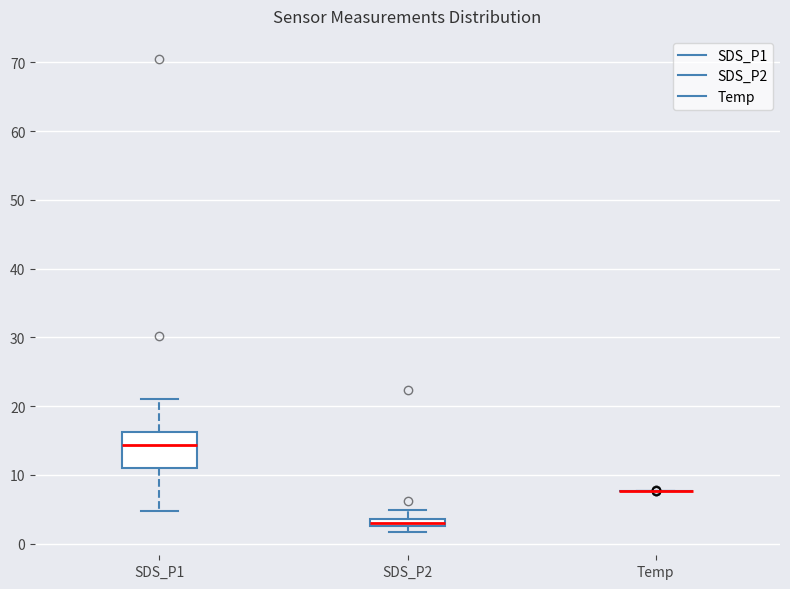

Comparing the boxes themselves (not the whiskers), which one is the tallest?

SDS_P1